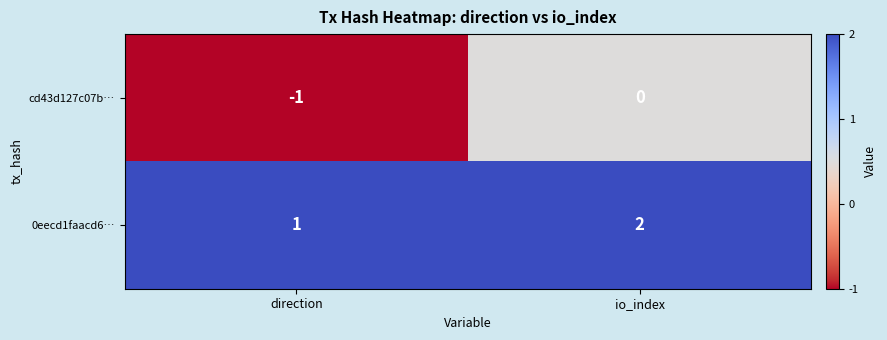

The value of 0eecd1faacd6… at direction is 0. True or false?

False